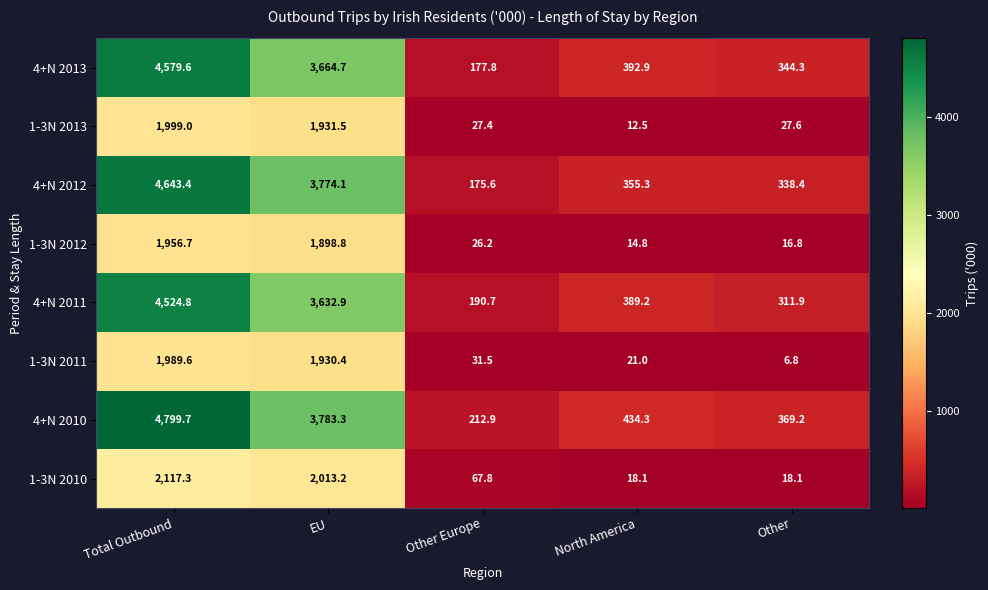

What is the greatest value displayed?

4799.7